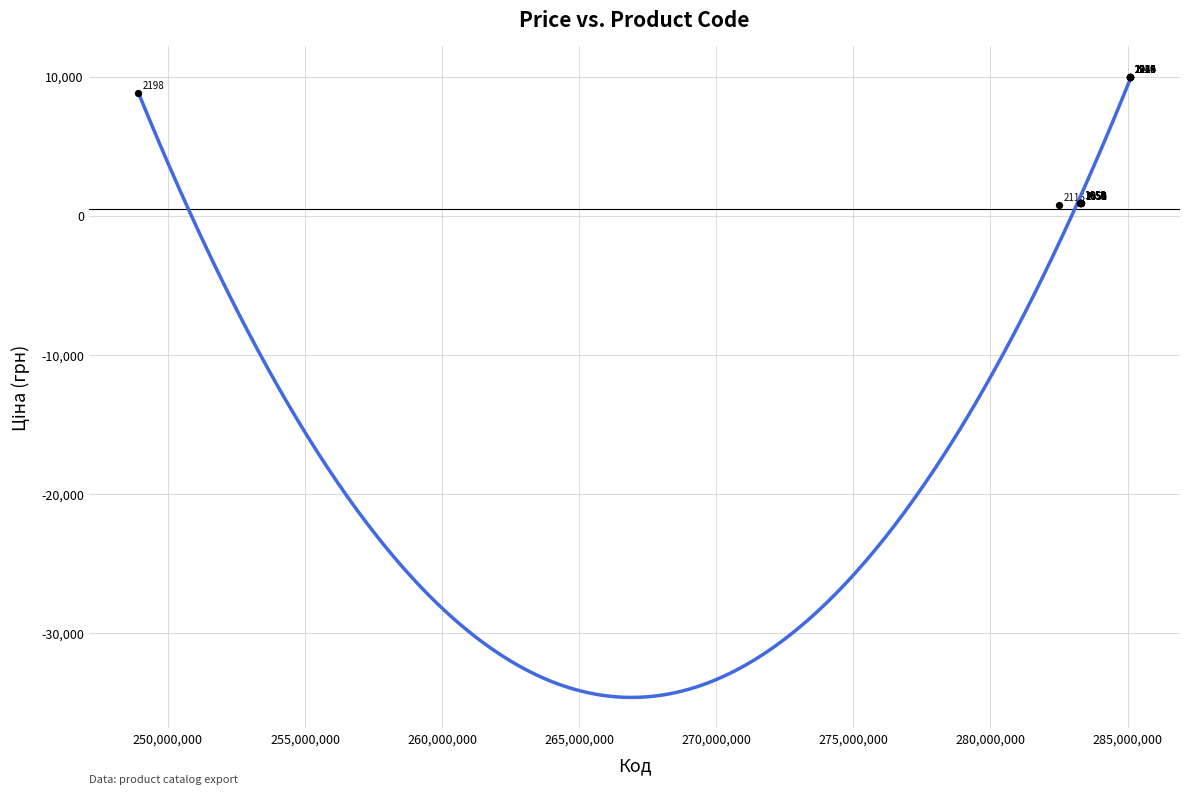

What Y value in the scatter plot is closest to 5396?

8856.7